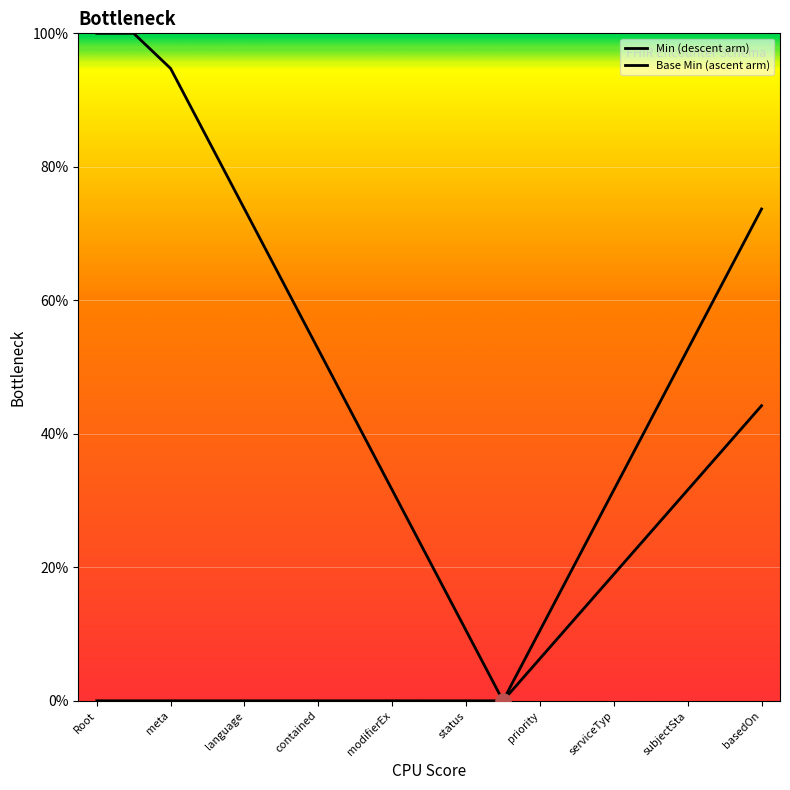

How many lines are shown in the chart?

2